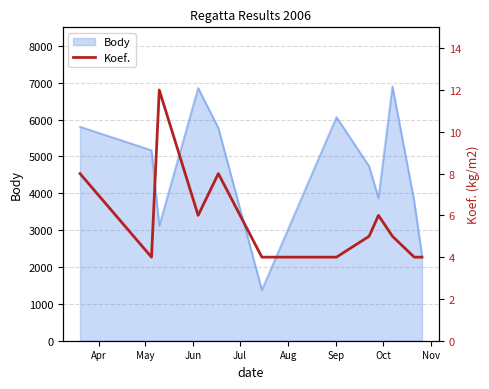

What is the minimum value for Body?

1376